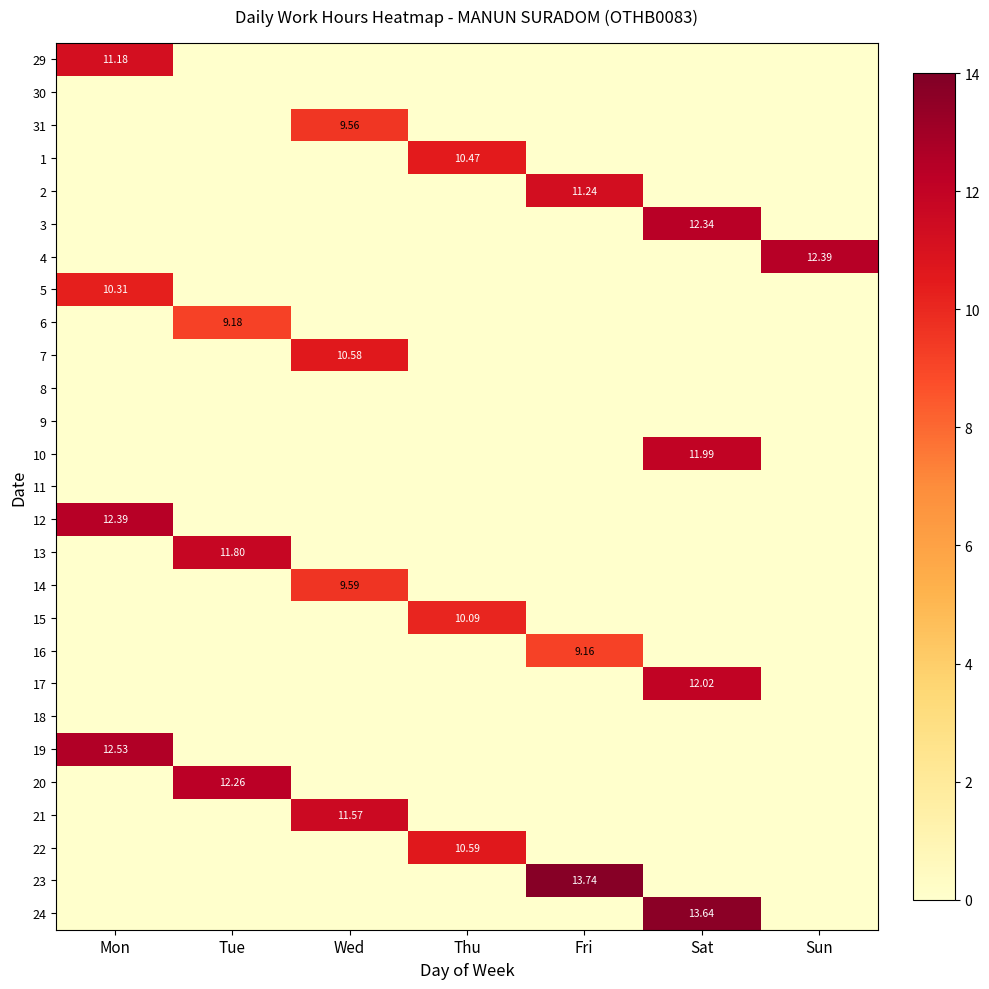

At which category is the sum across all series the highest?

Sat